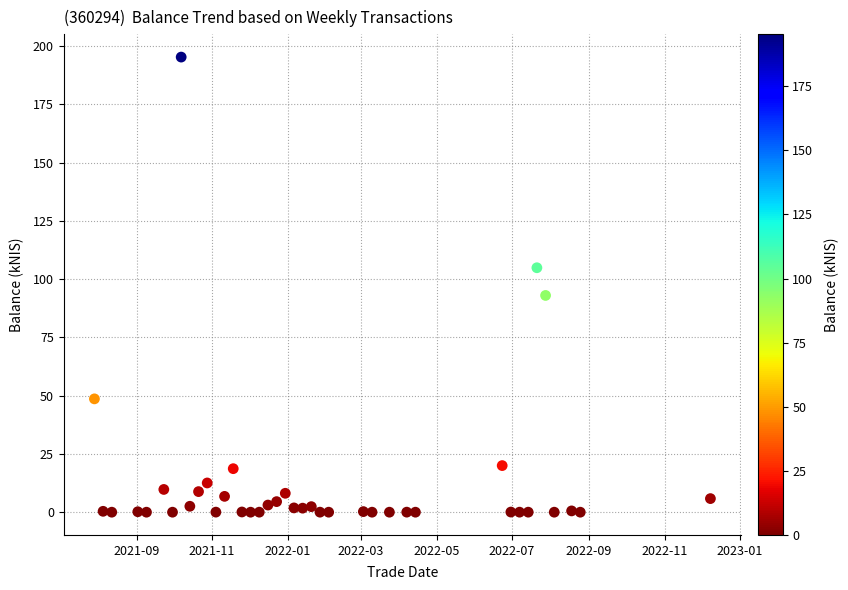

What Y value in the scatter plot is closest to 97?

93.0